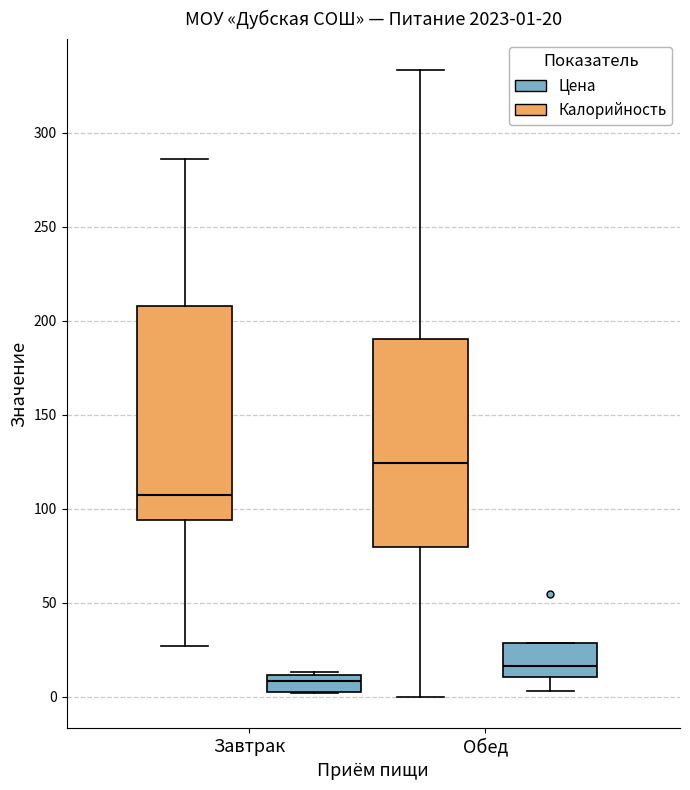

Which box has the highest median line?

Обед (Калорийность)